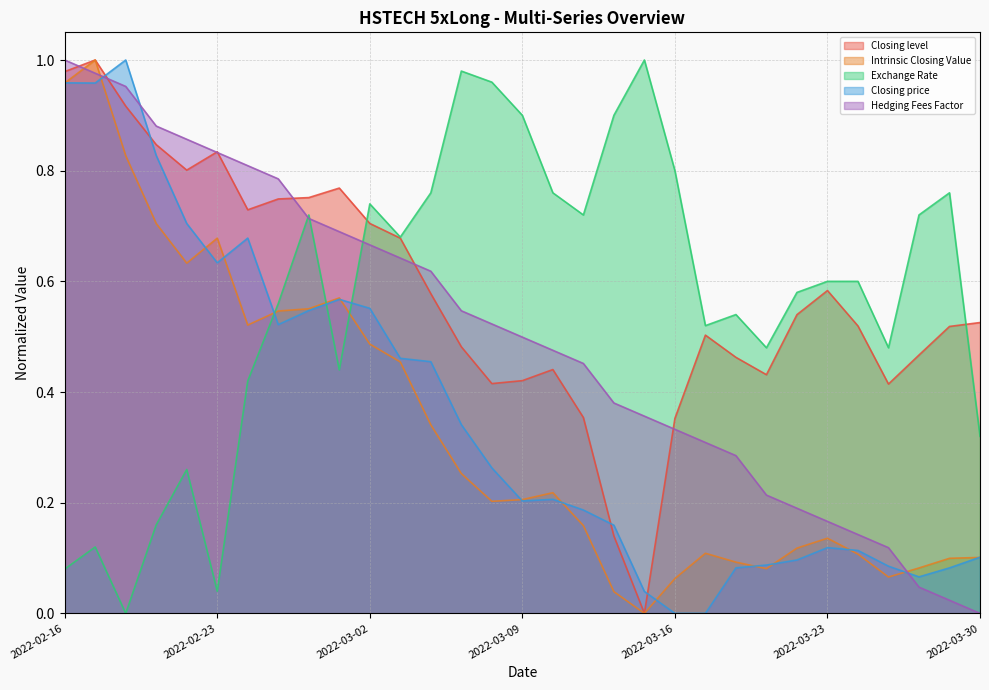

Reading left to right, list all the values displayed in this chart.

Closing level: 2022-02-16=1.0	2022-02-17=1.0	2022-02-18=0.9	2022-02-21=0.8	2022-02-22=0.8	2022-02-23=0.8	2022-02-24=0.7	2022-02-25=0.7	2022-02-28=0.8	2022-03-01=0.8	2022-03-02=0.7	2022-03-03=0.7	2022-03-04=0.6	2022-03-07=0.5	2022-03-08=0.4	2022-03-09=0.4	2022-03-10=0.4	2022-03-11=0.4	2022-03-14=0.1	2022-03-15=0.0	2022-03-16=0.4	2022-03-17=0.5	2022-03-18=0.5	2022-03-21=0.4	2022-03-22=0.5	2022-03-23=0.6	2022-03-24=0.5	2022-03-25=0.4	2022-03-28=0.5	2022-03-29=0.5	2022-03-30=0.5
Intrinsic Closing Value: 2022-02-16=1.0	2022-02-17=1.0	2022-02-18=0.8	2022-02-21=0.7	2022-02-22=0.6	2022-02-23=0.7	2022-02-24=0.5	2022-02-25=0.5	2022-02-28=0.6	2022-03-01=0.6	2022-03-02=0.5	2022-03-03=0.5	2022-03-04=0.3	2022-03-07=0.3	2022-03-08=0.2	2022-03-09=0.2	2022-03-10=0.2	2022-03-11=0.2	2022-03-14=0.0	2022-03-15=0.0	2022-03-16=0.1	2022-03-17=0.1	2022-03-18=0.1	2022-03-21=0.1	2022-03-22=0.1	2022-03-23=0.1	2022-03-24=0.1	2022-03-25=0.1	2022-03-28=0.1	2022-03-29=0.1	2022-03-30=0.1
Exchange Rate: 2022-02-16=0.1	2022-02-17=0.1	2022-02-18=0.0	2022-02-21=0.2	2022-02-22=0.3	2022-02-23=0.0	2022-02-24=0.4	2022-02-25=0.6	2022-02-28=0.7	2022-03-01=0.4	2022-03-02=0.7	2022-03-03=0.7	2022-03-04=0.8	2022-03-07=1.0	2022-03-08=1.0	2022-03-09=0.9	2022-03-10=0.8	2022-03-11=0.7	2022-03-14=0.9	2022-03-15=1.0	2022-03-16=0.8	2022-03-17=0.5	2022-03-18=0.5	2022-03-21=0.5	2022-03-22=0.6	2022-03-23=0.6	2022-03-24=0.6	2022-03-25=0.5	2022-03-28=0.7	2022-03-29=0.8	2022-03-30=0.3
Closing price: 2022-02-16=1.0	2022-02-17=1.0	2022-02-18=1.0	2022-02-21=0.8	2022-02-22=0.7	2022-02-23=0.6	2022-02-24=0.7	2022-02-25=0.5	2022-02-28=0.5	2022-03-01=0.6	2022-03-02=0.6	2022-03-03=0.5	2022-03-04=0.5	2022-03-07=0.3	2022-03-08=0.3	2022-03-09=0.2	2022-03-10=0.2	2022-03-11=0.2	2022-03-14=0.2	2022-03-15=0.0	2022-03-16=0.0	2022-03-17=0.0	2022-03-18=0.1	2022-03-21=0.1	2022-03-22=0.1	2022-03-23=0.1	2022-03-24=0.1	2022-03-25=0.1	2022-03-28=0.1	2022-03-29=0.1	2022-03-30=0.1
Hedging Fees Factor: 2022-02-16=1.0	2022-02-17=1.0	2022-02-18=1.0	2022-02-21=0.9	2022-02-22=0.9	2022-02-23=0.8	2022-02-24=0.8	2022-02-25=0.8	2022-02-28=0.7	2022-03-01=0.7	2022-03-02=0.7	2022-03-03=0.6	2022-03-04=0.6	2022-03-07=0.5	2022-03-08=0.5	2022-03-09=0.5	2022-03-10=0.5	2022-03-11=0.5	2022-03-14=0.4	2022-03-15=0.4	2022-03-16=0.3	2022-03-17=0.3	2022-03-18=0.3	2022-03-21=0.2	2022-03-22=0.2	2022-03-23=0.2	2022-03-24=0.1	2022-03-25=0.1	2022-03-28=0.0	2022-03-29=0.0	2022-03-30=0.0